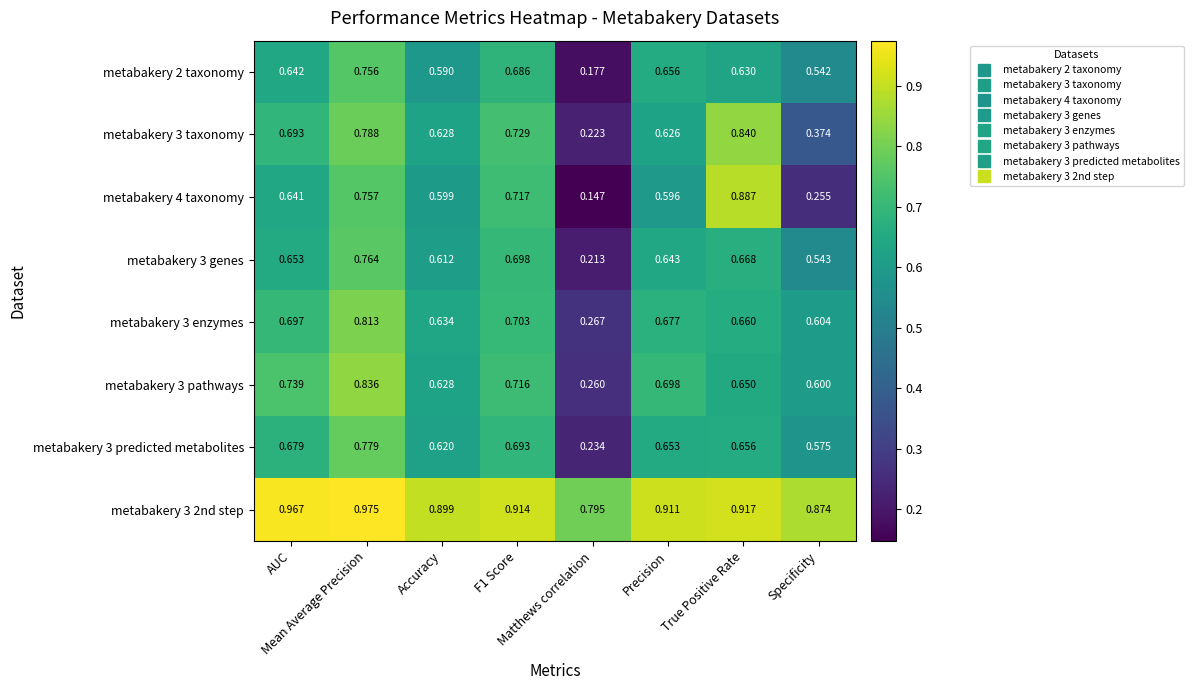

Count the number of categories in the chart.

8